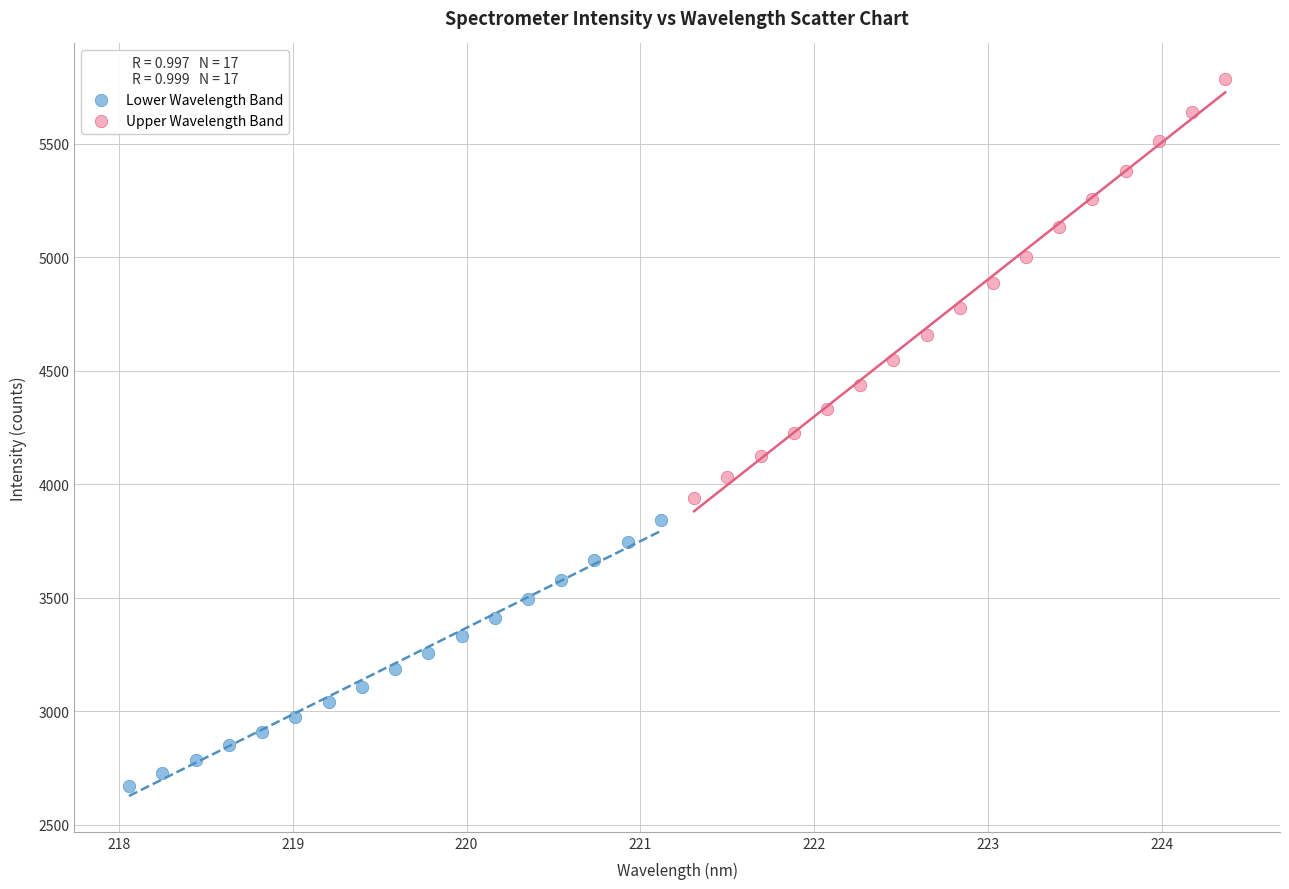

Which series contains the highest Y value?

Upper Wavelength Band